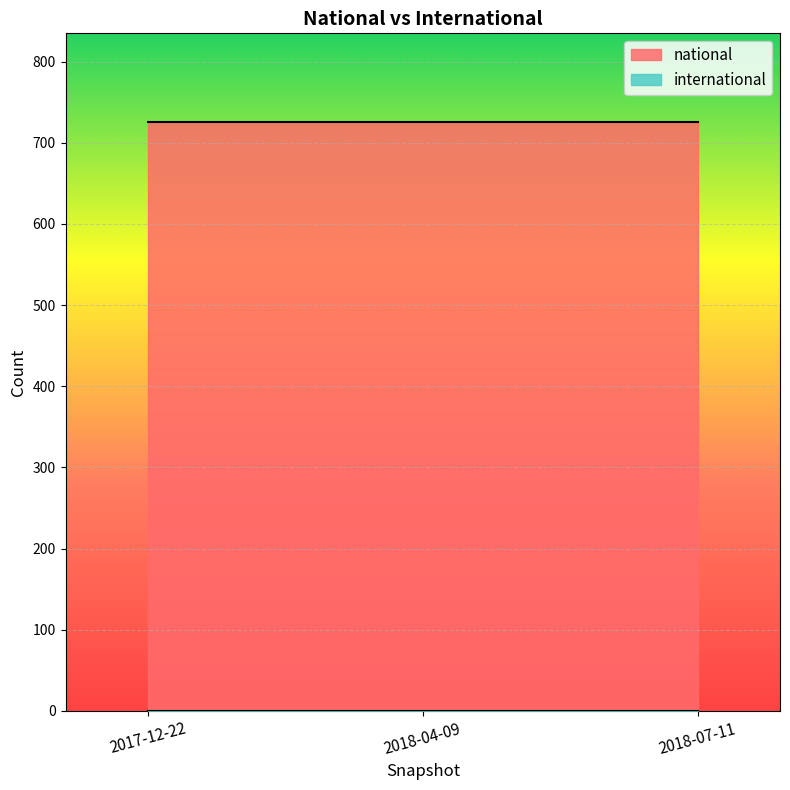

What position from the left is 2018-07-11?

3